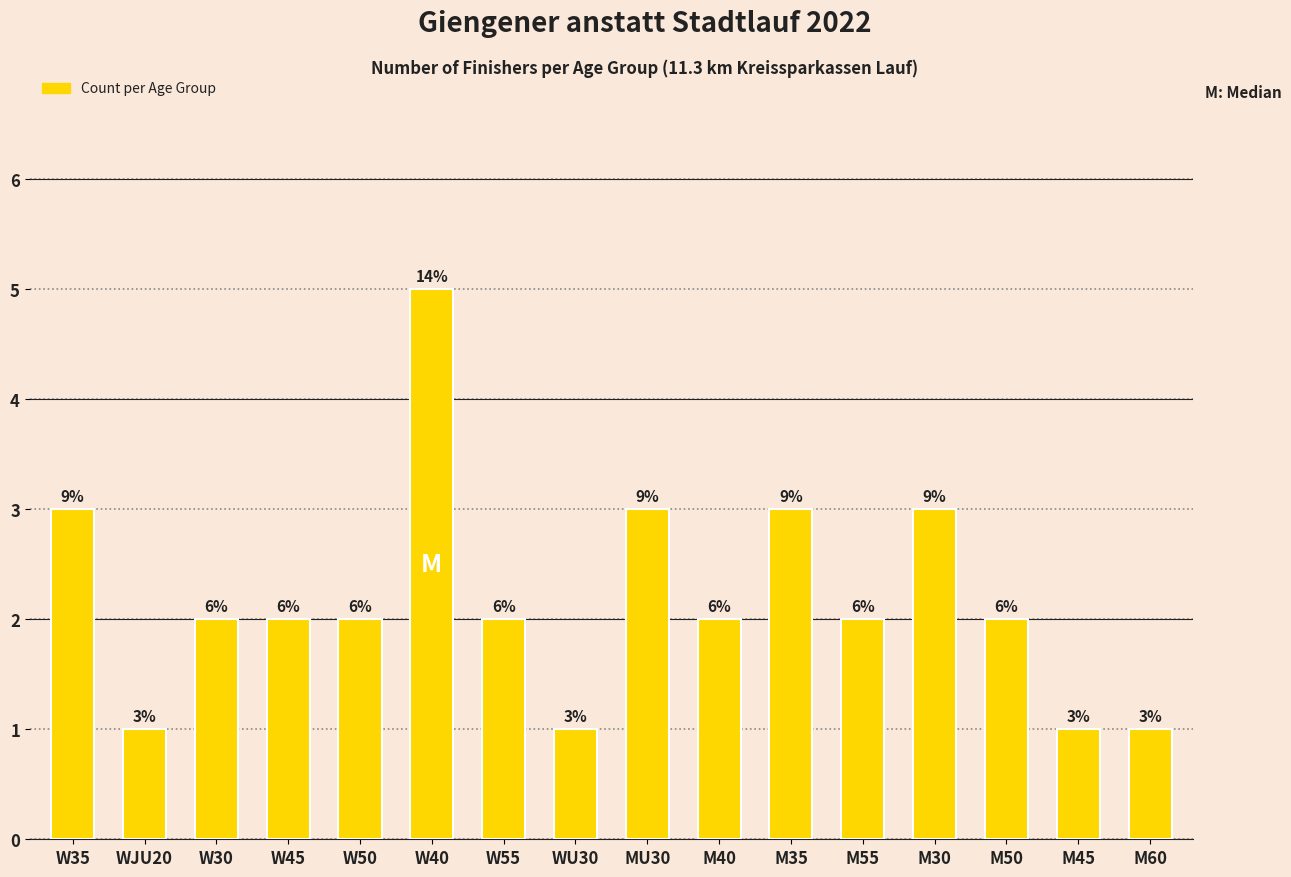

What is the value of the 14th bar from the left?

2